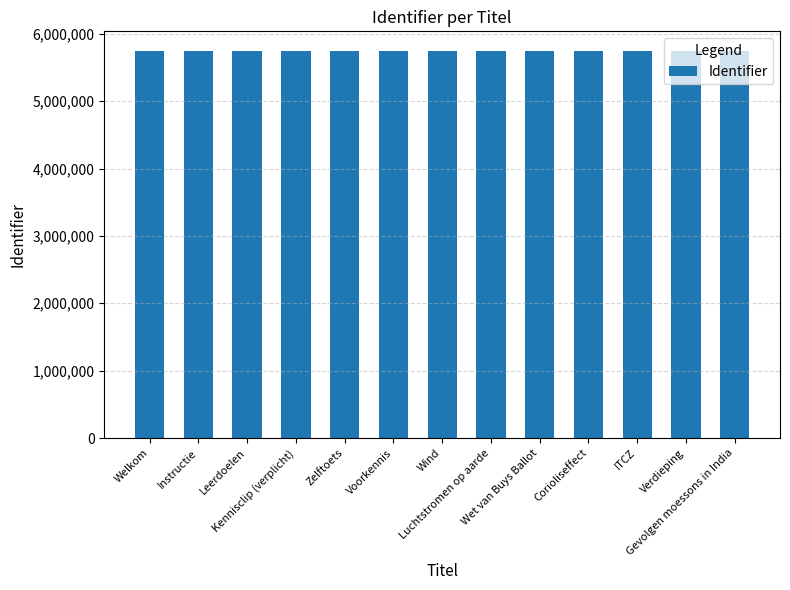

What is the smallest value displayed?

5748901